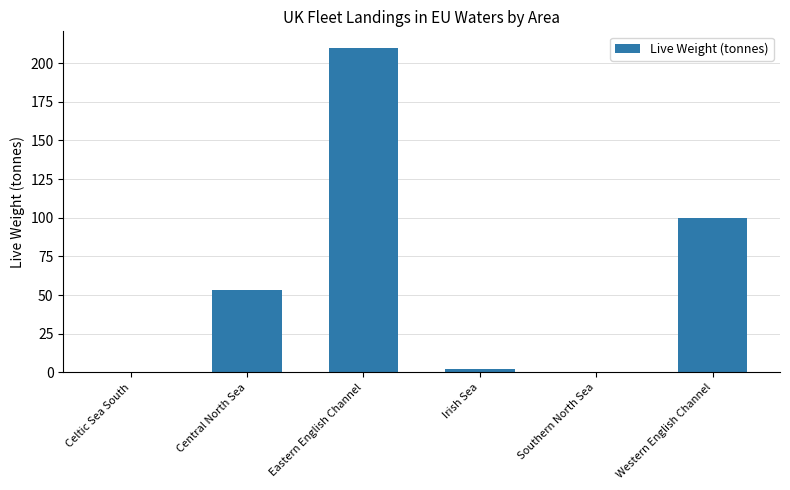

What is the sum of all values?

365.1